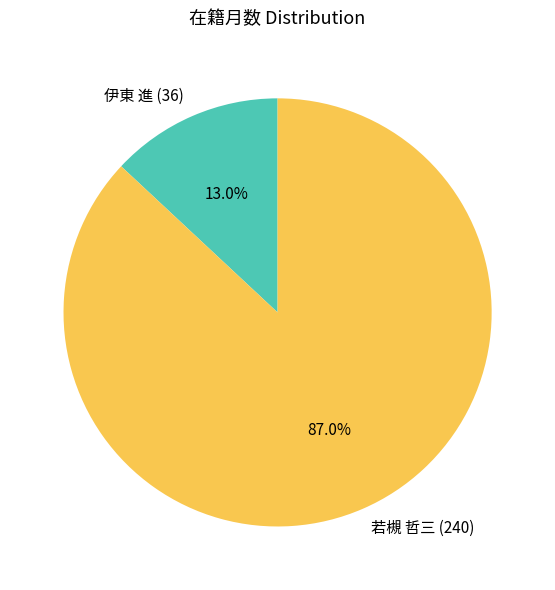

Count the number of slices in the pie.

2